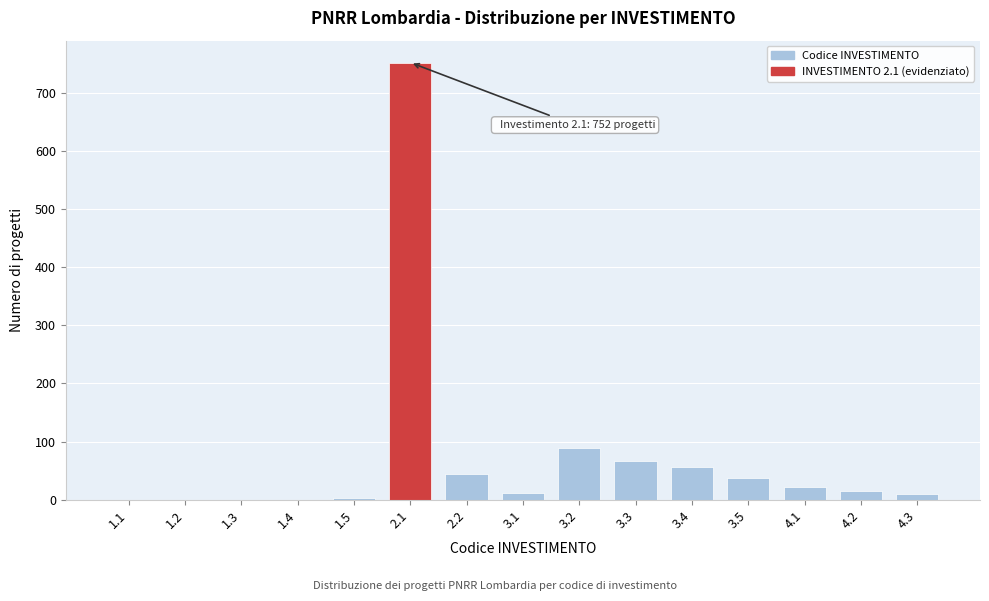

Is it true that the value at 1.1 is 0?

True